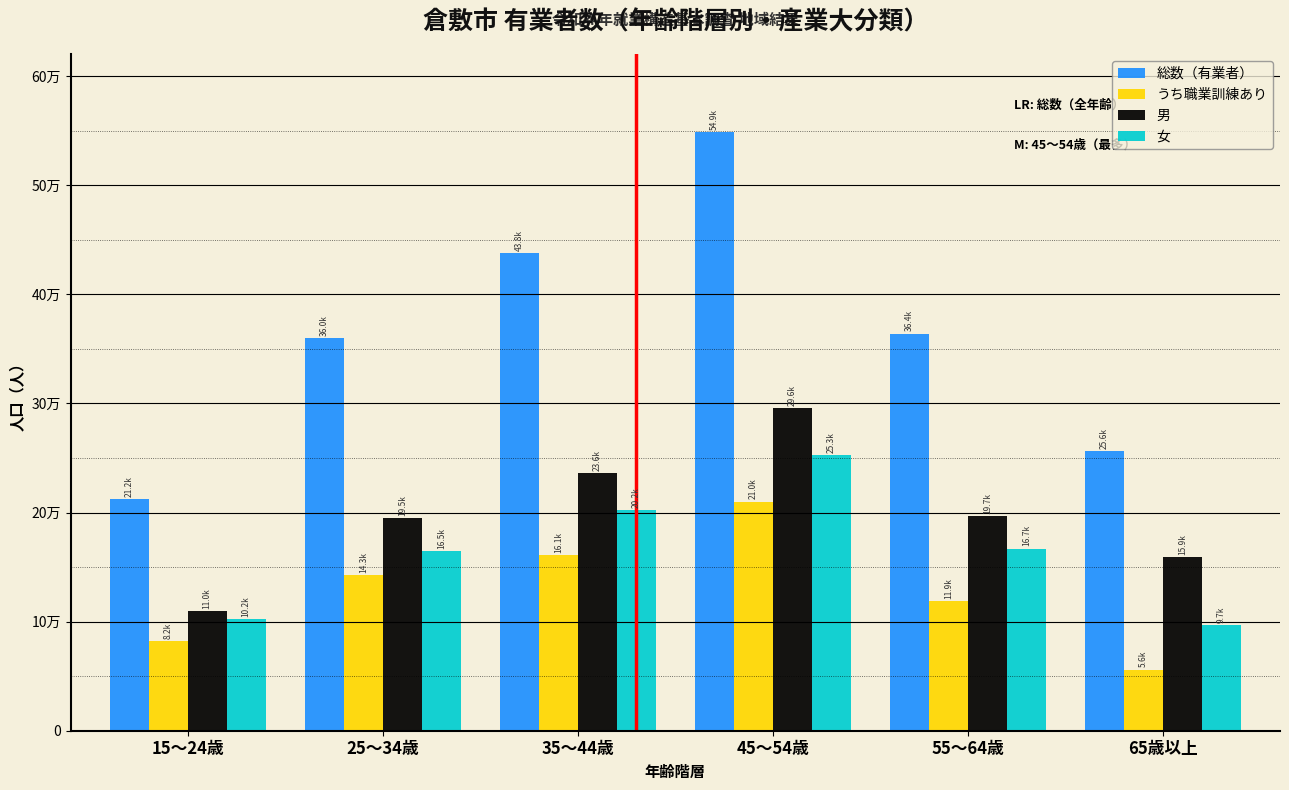

What are all the series names shown in the legend?

総数（有業者）, うち職業訓練あり, 男, 女